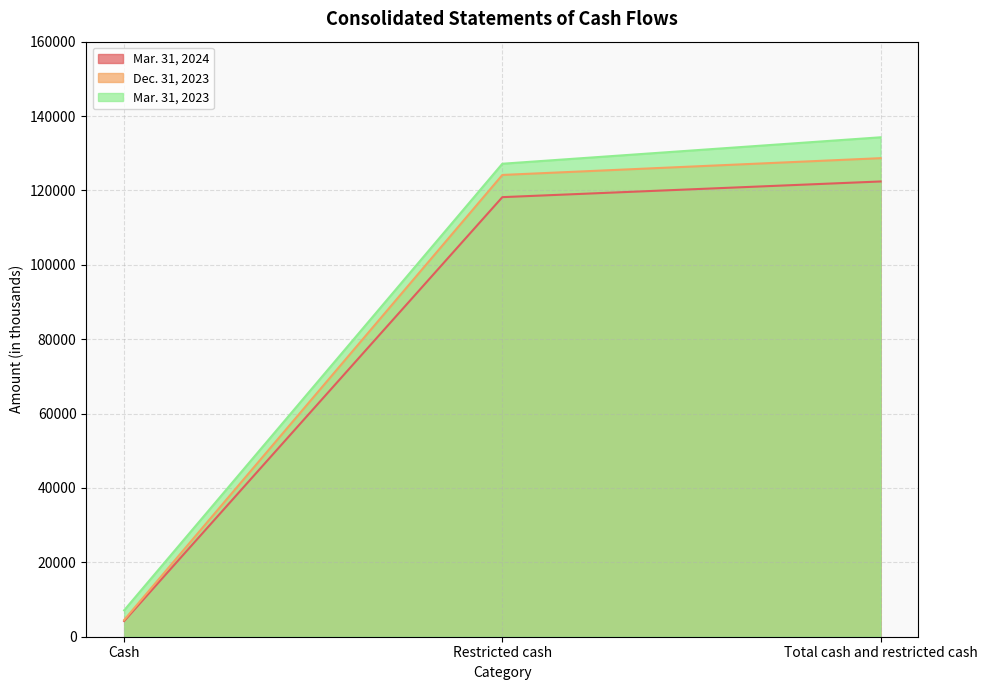

What is the difference between the Mar. 31, 2023 values at Cash and Restricted cash?

120070